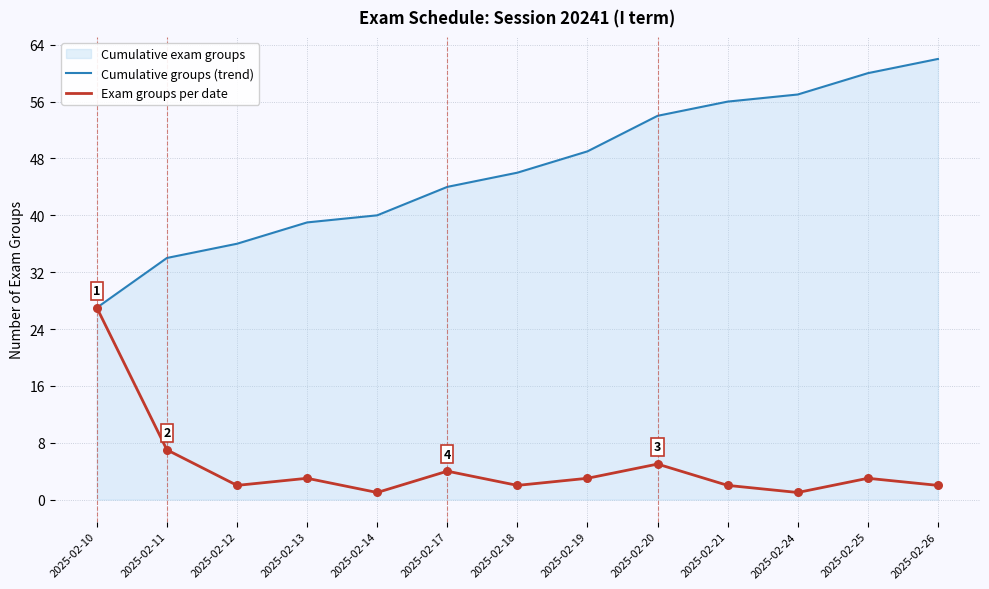

What is the total value across all series at 2025-02-19?

52